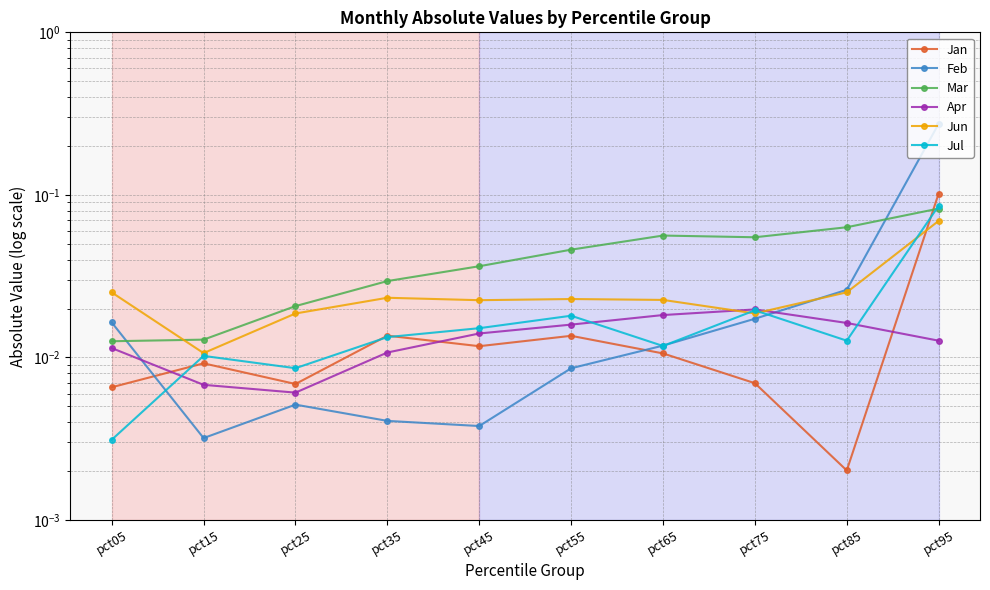

What is the total value across all series at pct55?

0.1